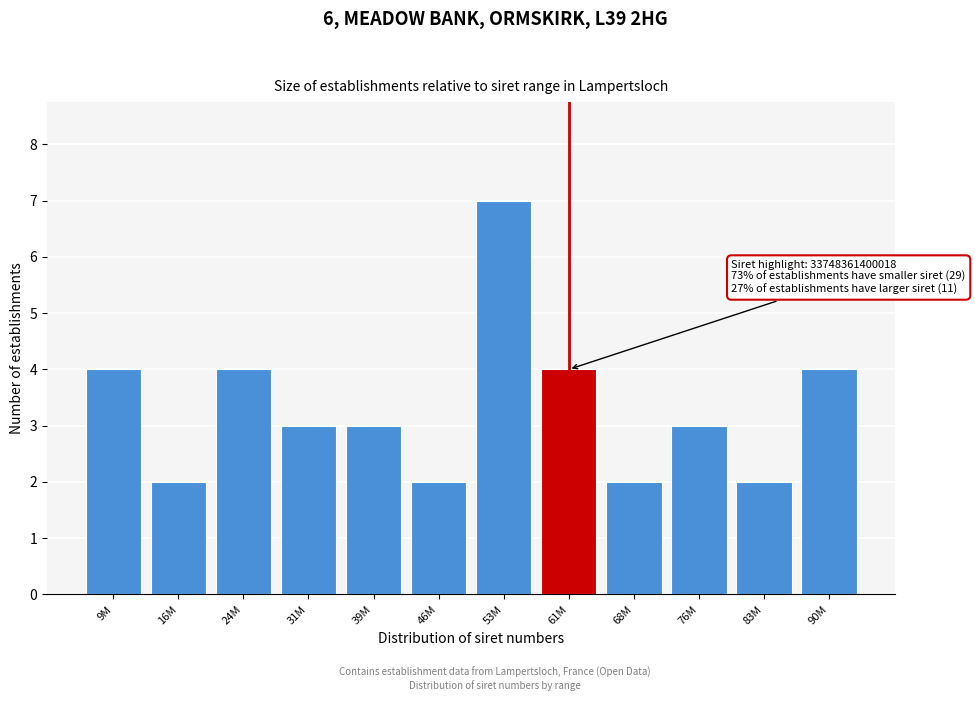

Reading left to right, list all the values displayed in this chart.

4	2	4	3	3	2	7	4	2	3	2	4